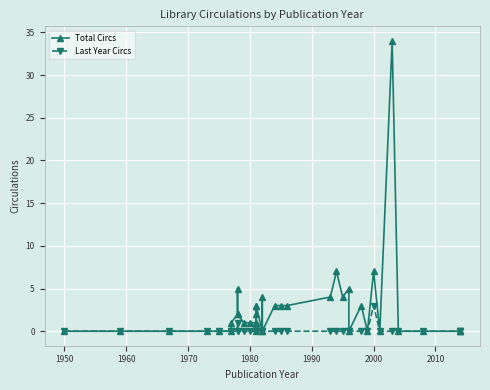

Reading left to right, what are all the values shown in this chart?

Total Circs: 0	0	0	0	0	0	1	2	5	2	1	1	1	3	2	1	0	1	3	0	4	0	3	3	3	4	7	4	5	0	3	0	7	0	34	0	0	0	0	0
Last Year Circs: 0	0	0	0	0	0	0	0	1	0	0	0	0	0	0	0	0	0	0	0	0	0	0	0	0	0	0	0	0	0	0	0	3	0	0	0	0	0	0	0